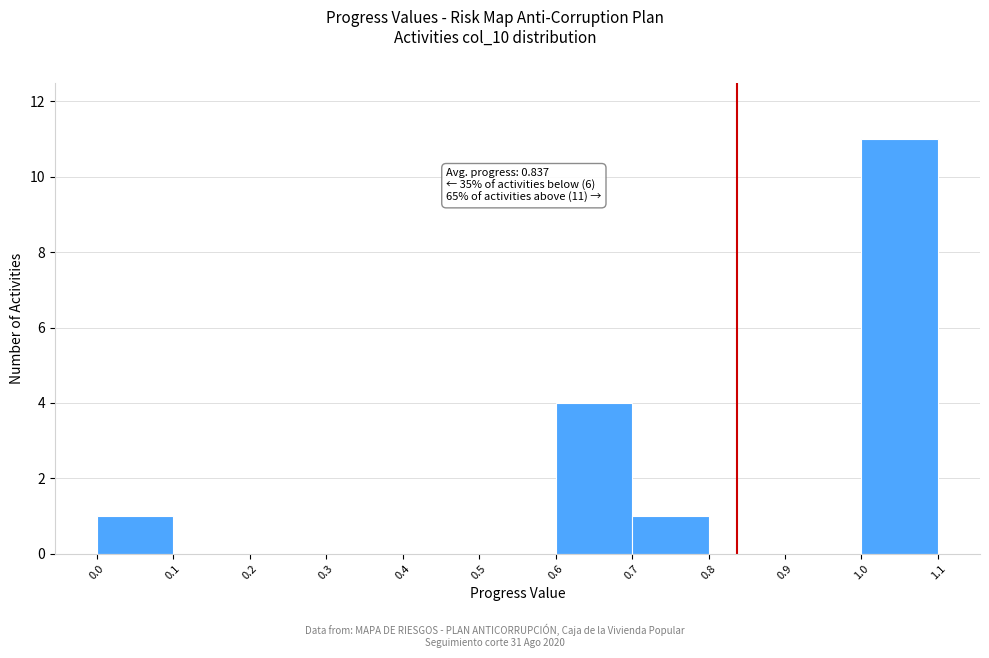

Which range on the x-axis has the tallest bar?

1.0 to 1.1